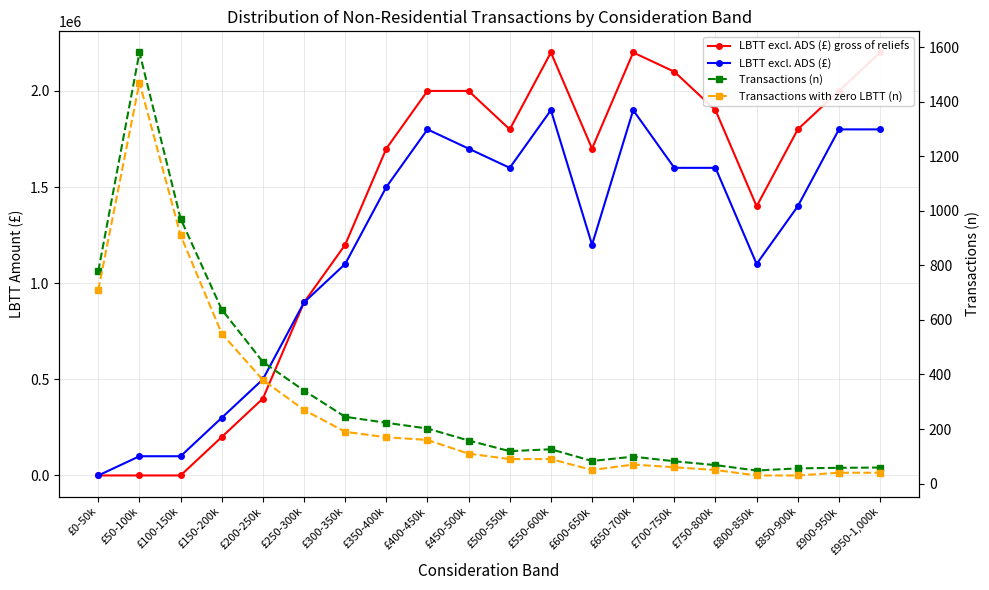

Which series has the widest spread of values?

LBTT excl. ADS (£) gross of reliefs